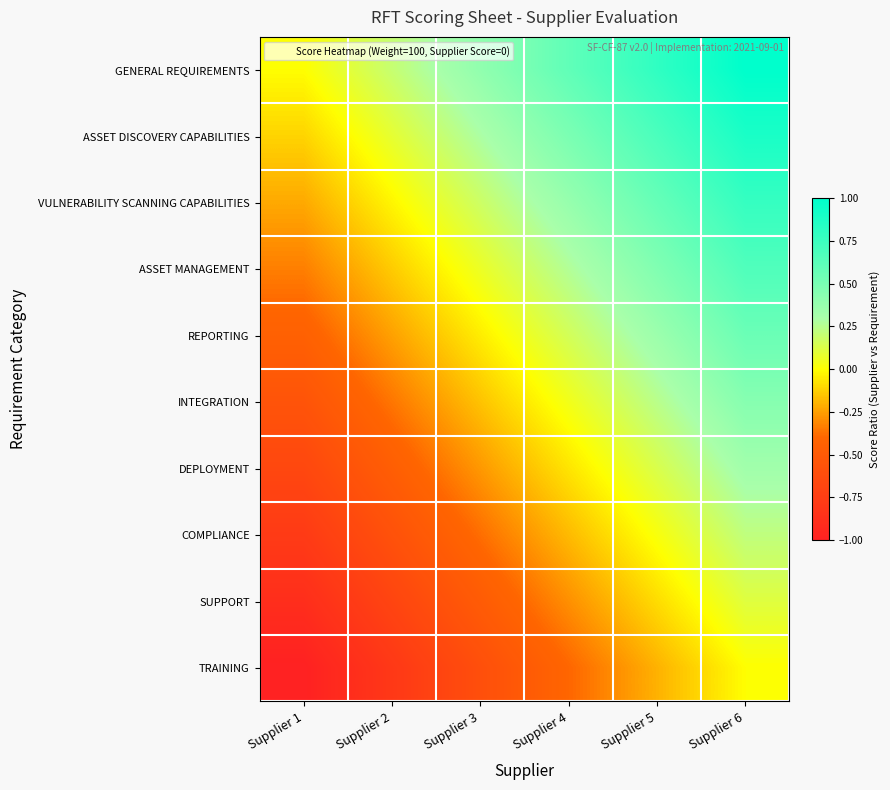

Reading right to left, transcribe all the data shown in this chart.

GENERAL REQUIREMENTS: Supplier 6=1.0	Supplier 5=0.8	Supplier 4=0.6	Supplier 3=0.4	Supplier 2=0.2	Supplier 1=0.0
ASSET DISCOVERY CAPABILITIES: Supplier 6=0.9	Supplier 5=0.7	Supplier 4=0.5	Supplier 3=0.3	Supplier 2=0.1	Supplier 1=-0.1
VULNERABILITY SCANNING CAPABILITIES: Supplier 6=0.8	Supplier 5=0.6	Supplier 4=0.4	Supplier 3=0.2	Supplier 2=-0.0	Supplier 1=-0.2
ASSET MANAGEMENT: Supplier 6=0.7	Supplier 5=0.5	Supplier 4=0.3	Supplier 3=0.1	Supplier 2=-0.1	Supplier 1=-0.3
REPORTING: Supplier 6=0.6	Supplier 5=0.4	Supplier 4=0.2	Supplier 3=-0.0	Supplier 2=-0.2	Supplier 1=-0.4
INTEGRATION: Supplier 6=0.4	Supplier 5=0.2	Supplier 4=0.0	Supplier 3=-0.2	Supplier 2=-0.4	Supplier 1=-0.6
DEPLOYMENT: Supplier 6=0.3	Supplier 5=0.1	Supplier 4=-0.1	Supplier 3=-0.3	Supplier 2=-0.5	Supplier 1=-0.7
COMPLIANCE: Supplier 6=0.2	Supplier 5=0.0	Supplier 4=-0.2	Supplier 3=-0.4	Supplier 2=-0.6	Supplier 1=-0.8
SUPPORT: Supplier 6=0.1	Supplier 5=-0.1	Supplier 4=-0.3	Supplier 3=-0.5	Supplier 2=-0.7	Supplier 1=-0.9
TRAINING: Supplier 6=0.0	Supplier 5=-0.2	Supplier 4=-0.4	Supplier 3=-0.6	Supplier 2=-0.8	Supplier 1=-1.0